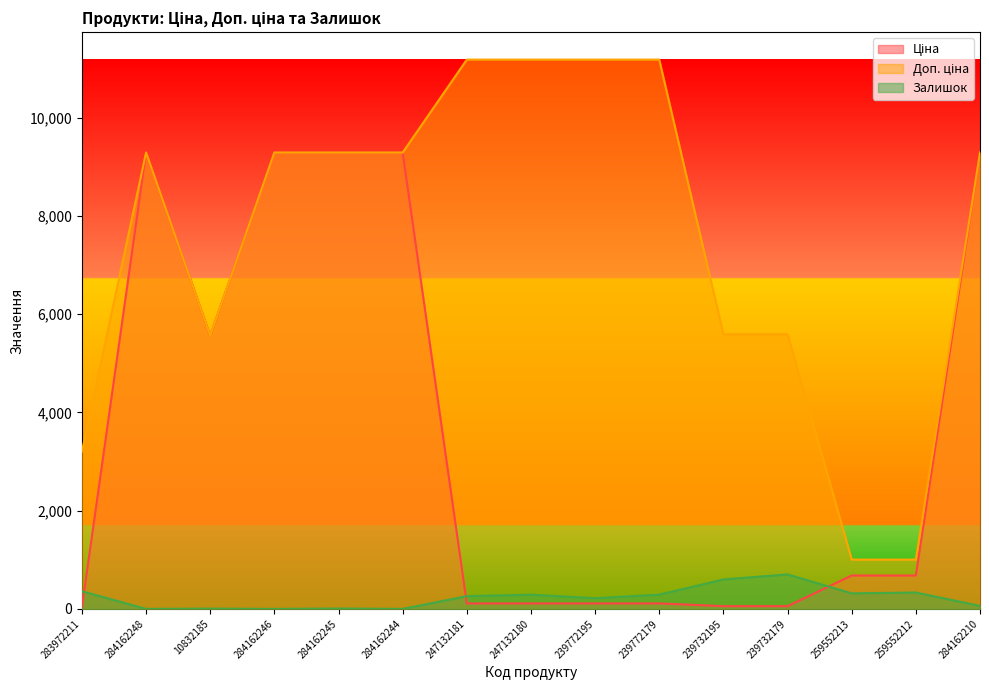

True or false: Ціна and Доп. ціна intersect in this chart.

False